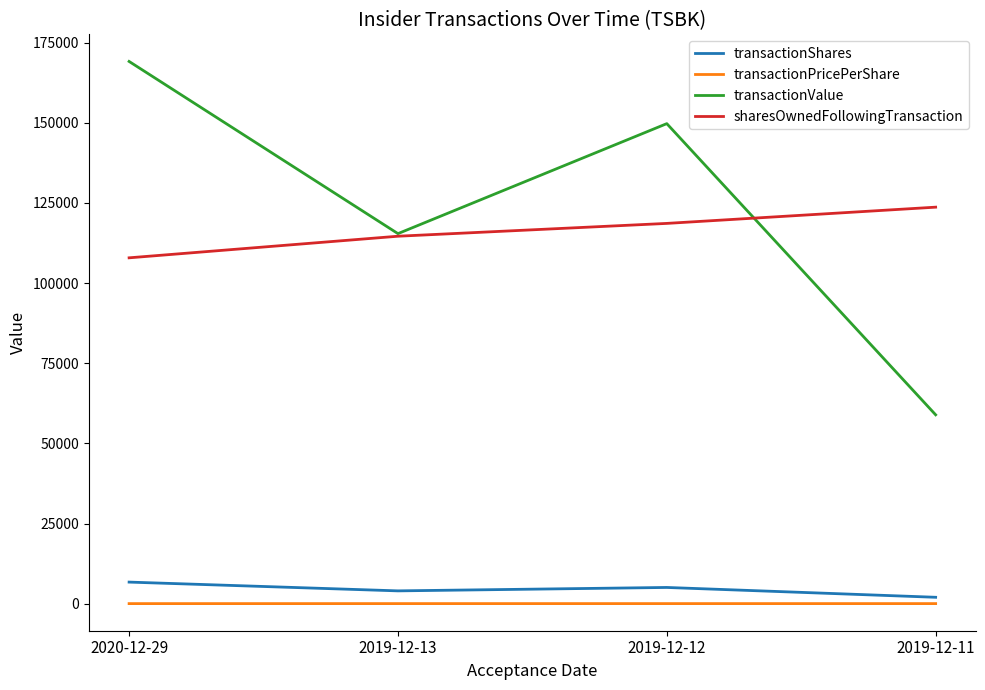

Is the value of transactionValue at 2019-12-12 greater than the value of transactionPricePerShare at 2020-12-29?

Yes